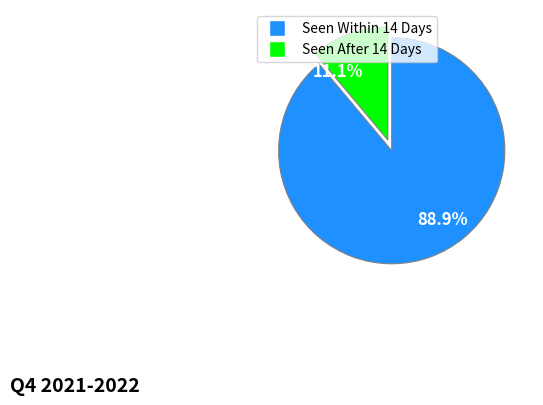

Does any single category account for the majority?

Yes